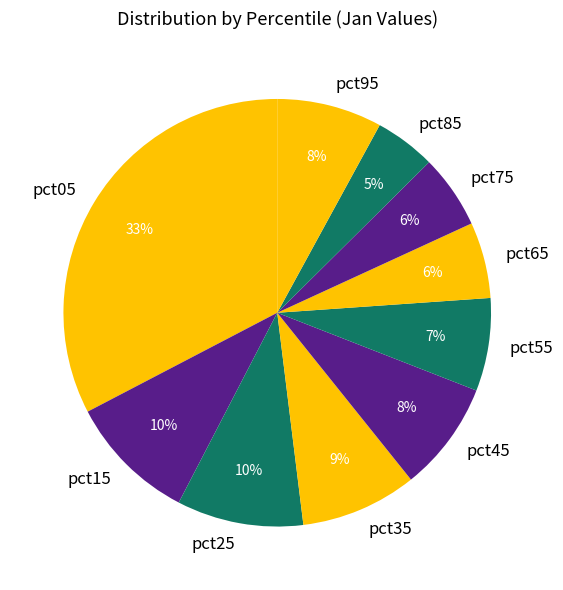

Which category has the biggest portion of the pie?

pct05